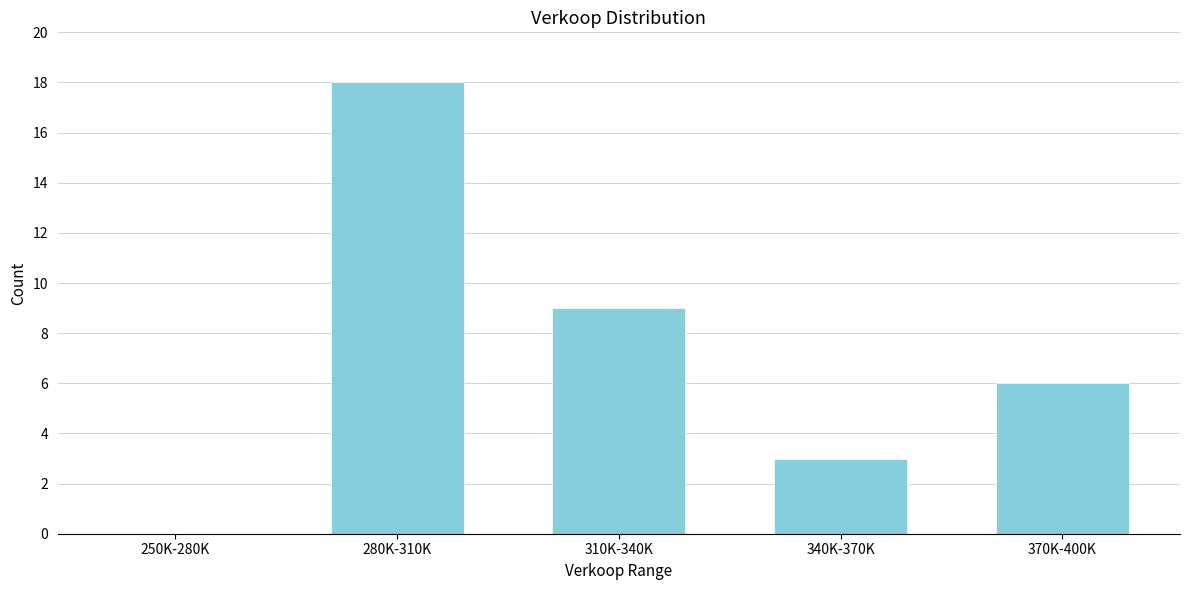

Reading left to right, transcribe all the data shown in this chart.

250K-280K=0	280K-310K=18	310K-340K=9	340K-370K=3	370K-400K=6